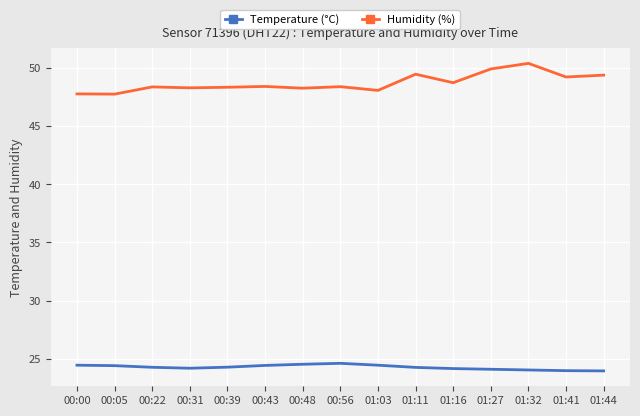

True or false: Temperature (°C) and Humidity (%) intersect in this chart.

False